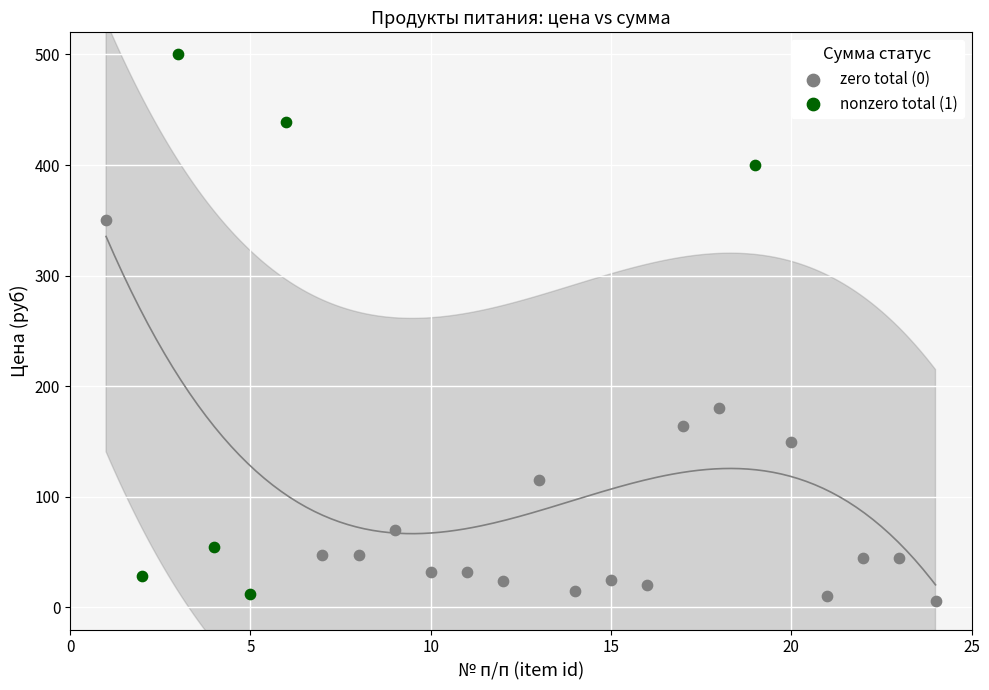

Which series has the largest Y range (max minus min)?

nonzero total (1)